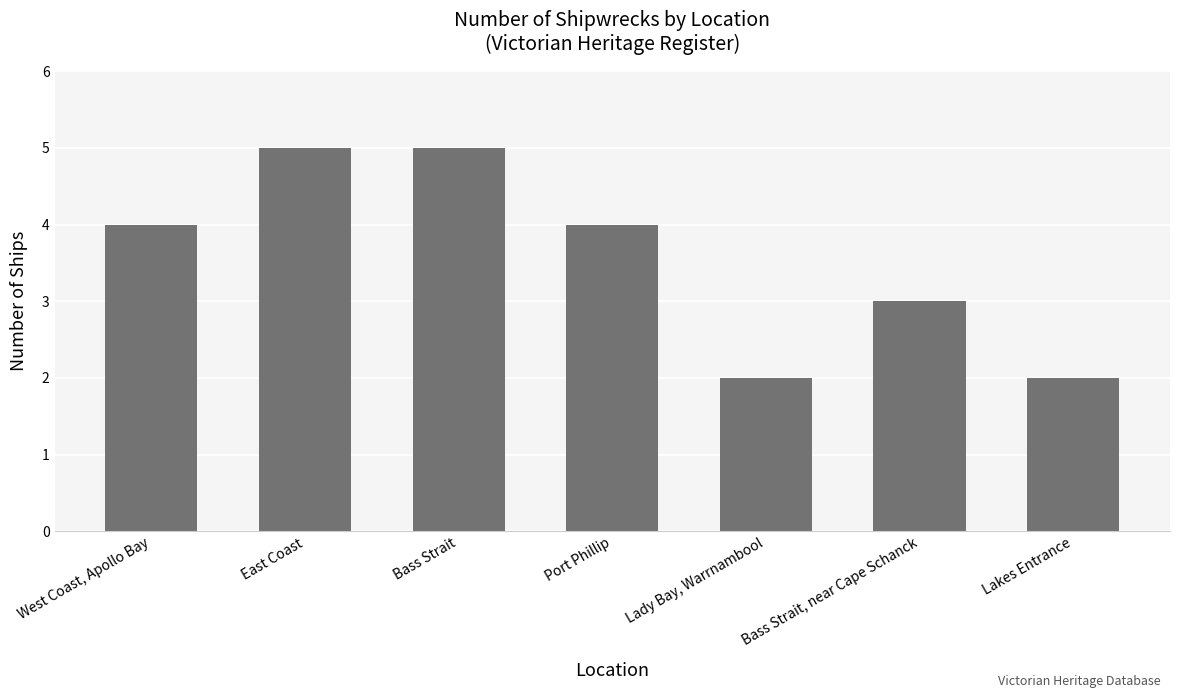

What is the difference between the maximum and minimum values?

3